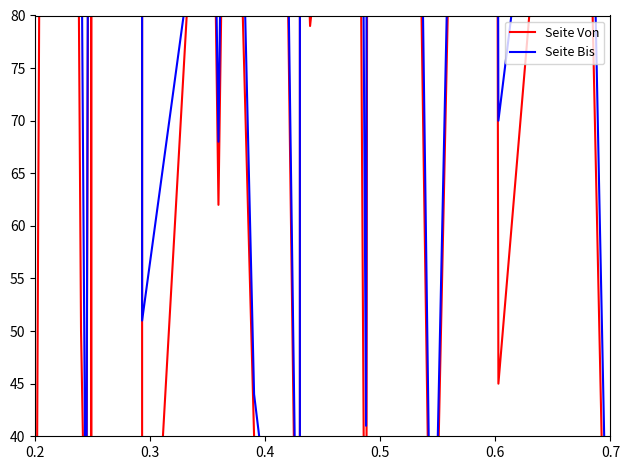

How many interior local valleys does the Seite Bis series have?

4